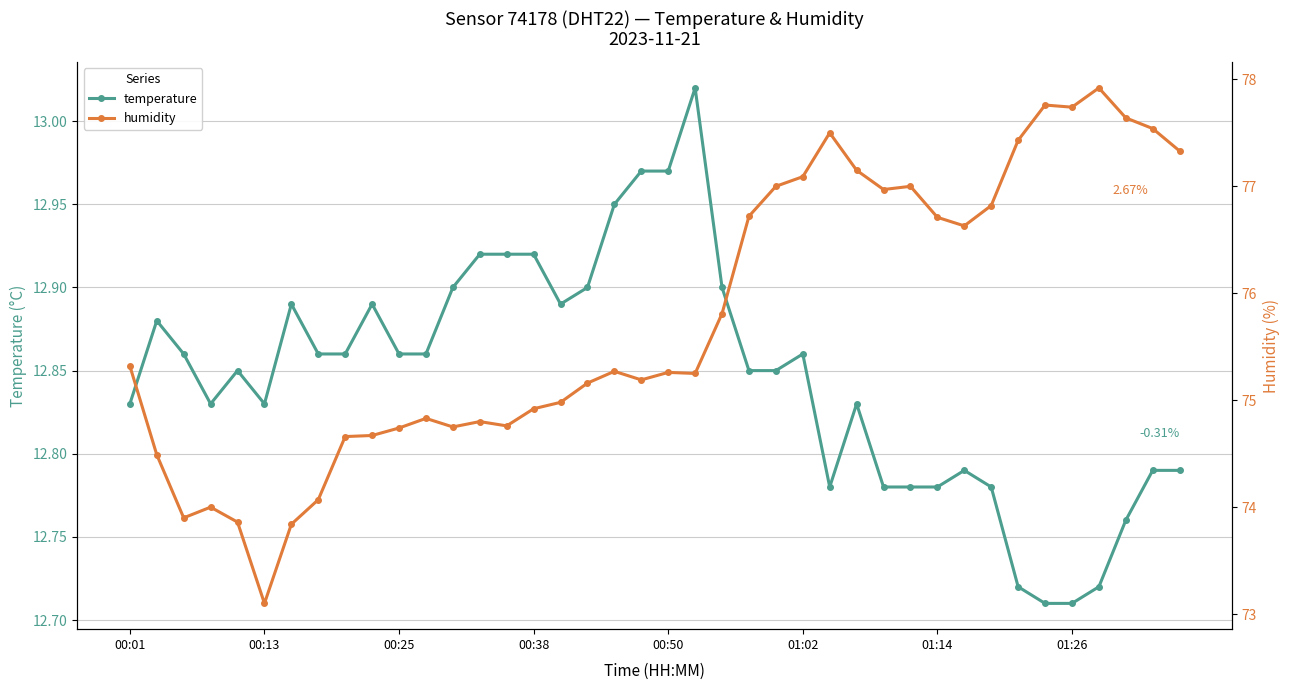

Where does the humidity series first go above 75?

00:01